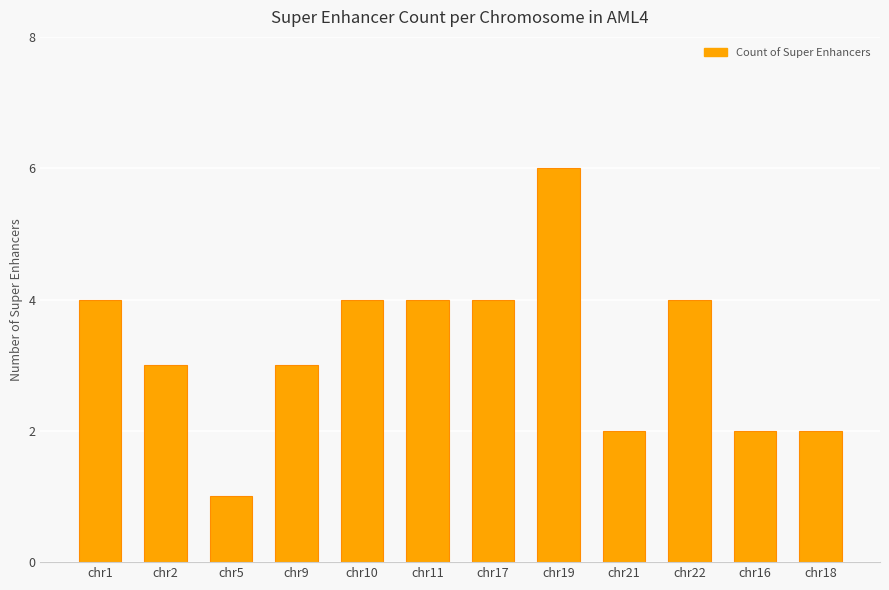

What is the minimum value shown in the chart?

1